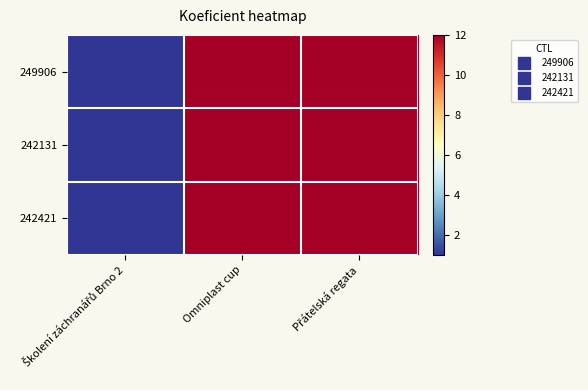

At which category is the sum across all series the highest?

Omniplast cup